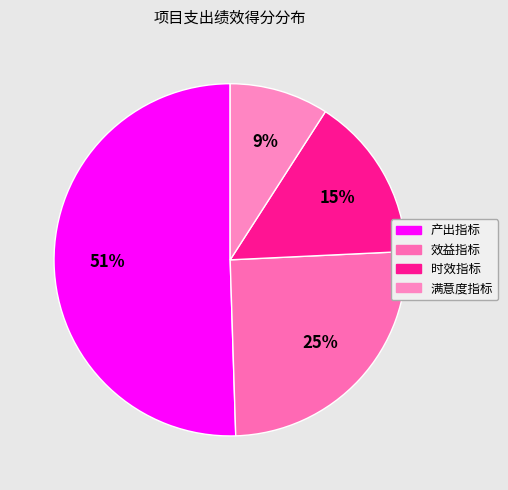

Is it true that 产出指标 is 51% of the pie?

True